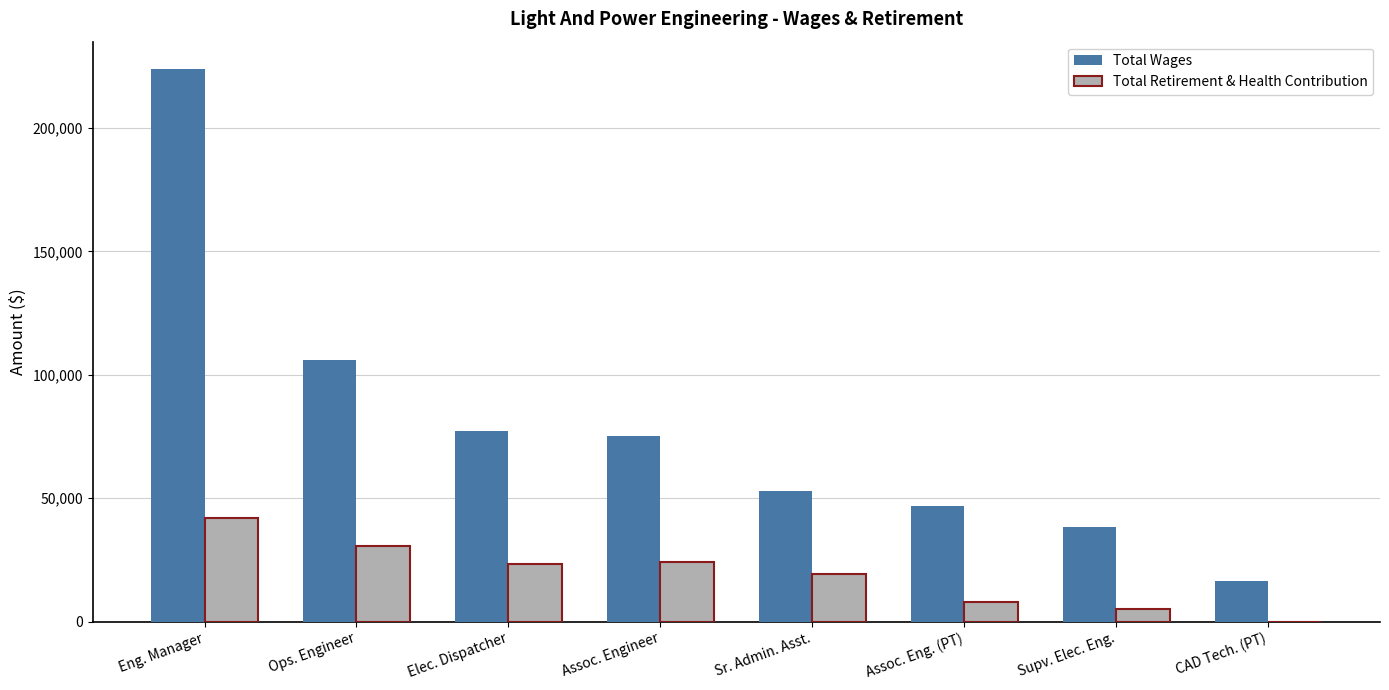

Which series has the widest spread of values?

Total Wages